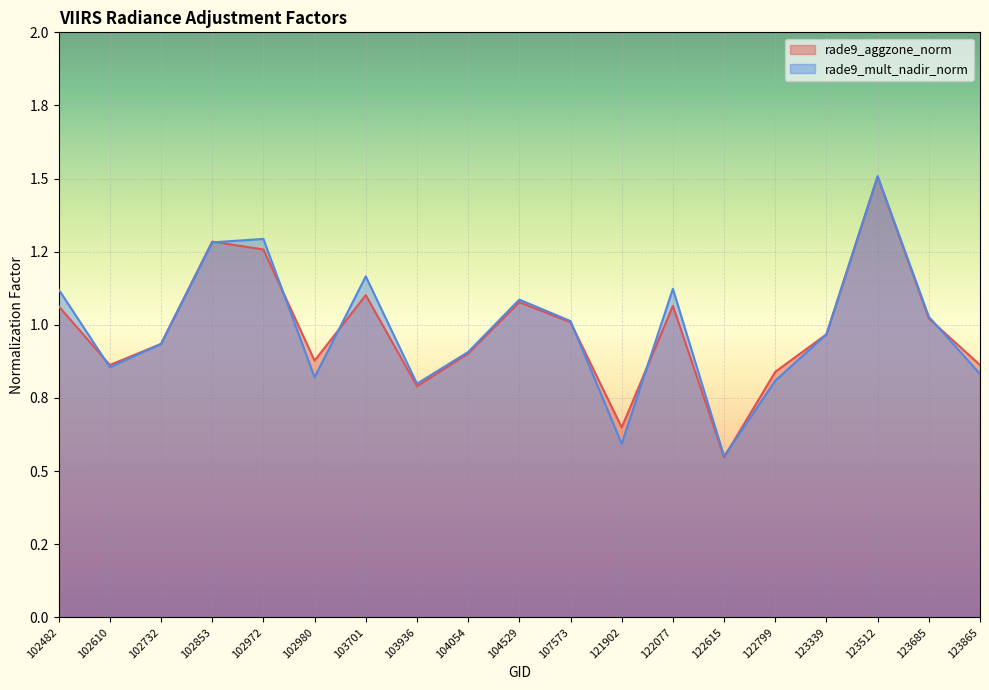

List the labels in order of rade9_aggzone_norm value, largest first.

123512, 102853, 102972, 103701, 104529, 122077, 102482, 123685, 107573, 123339, 102732, 104054, 102980, 123865, 102610, 122799, 103936, 121902, 122615